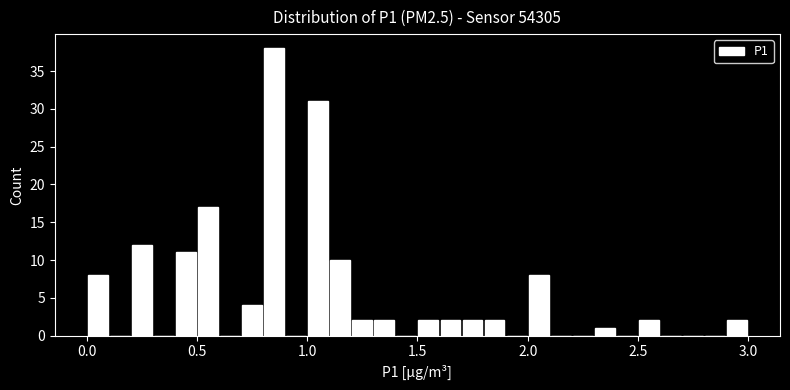

Around what value on the x-axis is the tallest bar? Give the approximate position of its centre, as read against the axis.

0.85